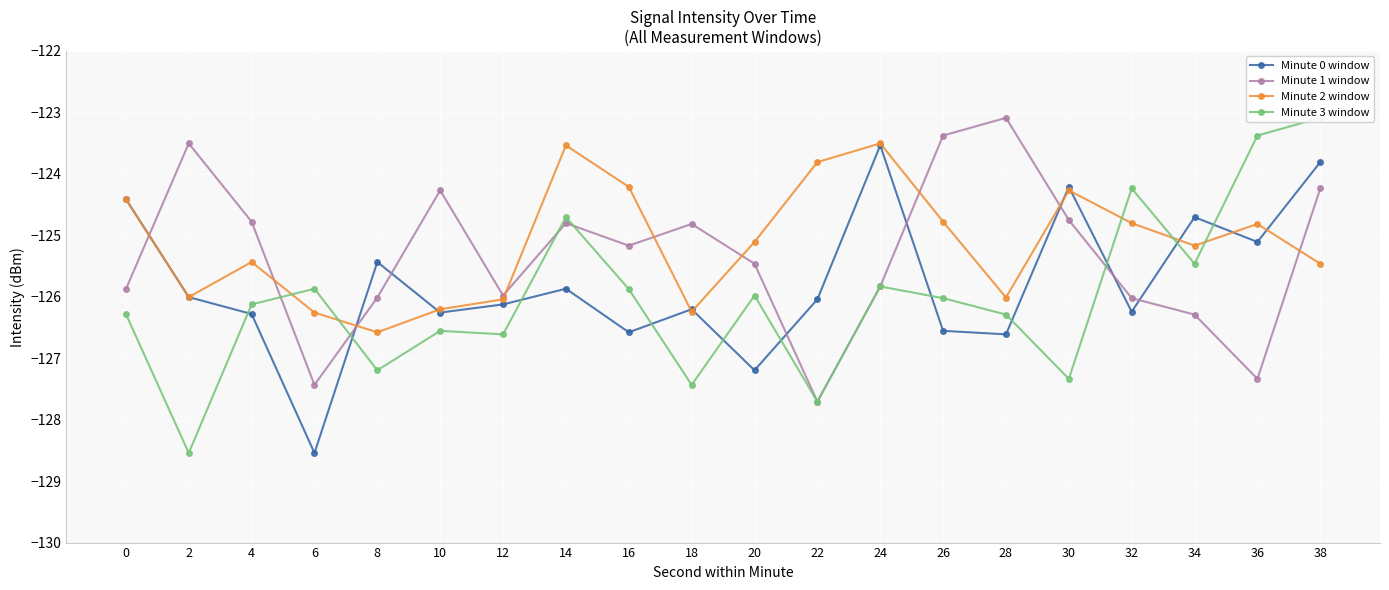

At 22, list the series in order from smallest to largest.

Minute 1 window, Minute 3 window, Minute 0 window, Minute 2 window